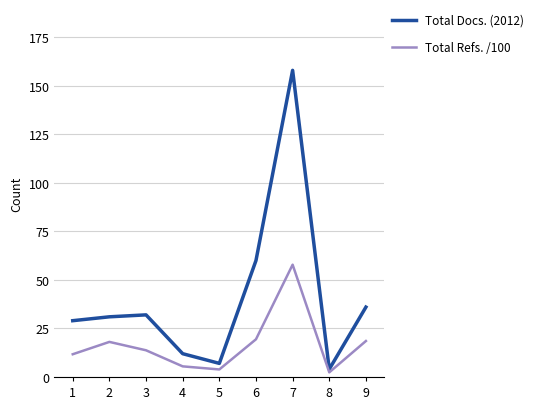

True or false: Total Refs. /100 has more than 1 interior local peaks.

True